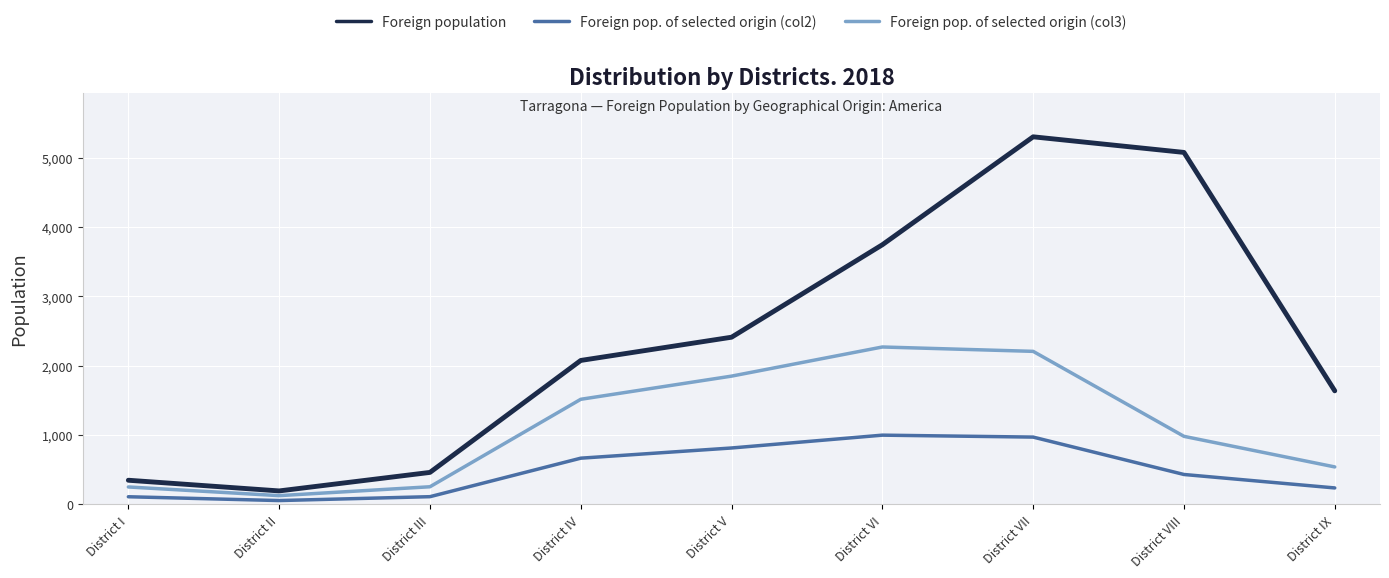

What are all the series names shown in the legend?

Foreign population, Foreign pop. of selected origin (col2), Foreign pop. of selected origin (col3)